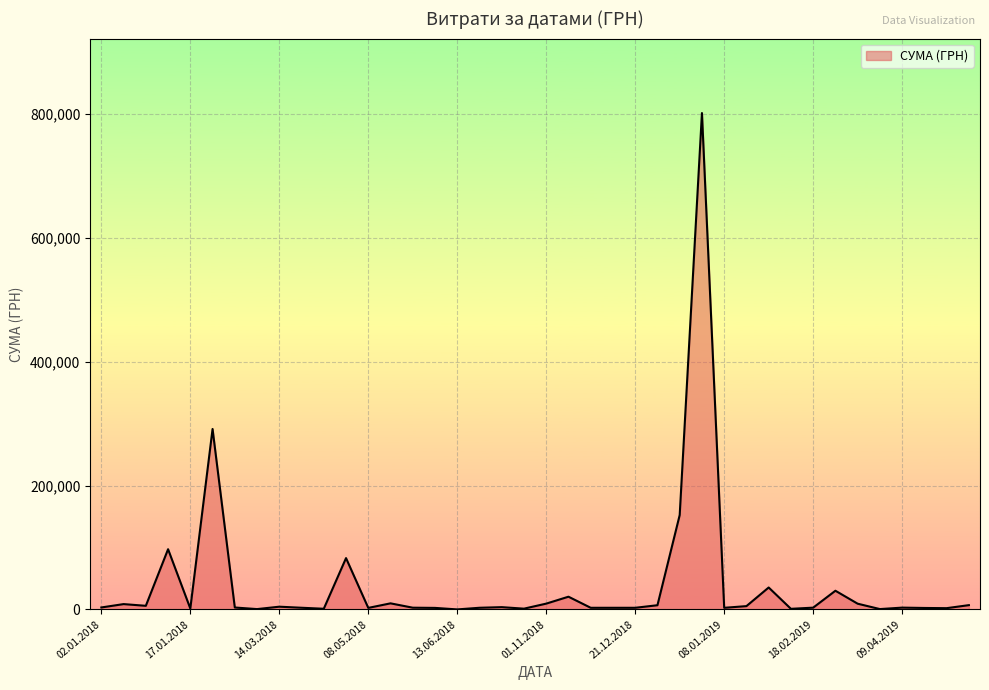

What is the greatest value displayed?

801818.3